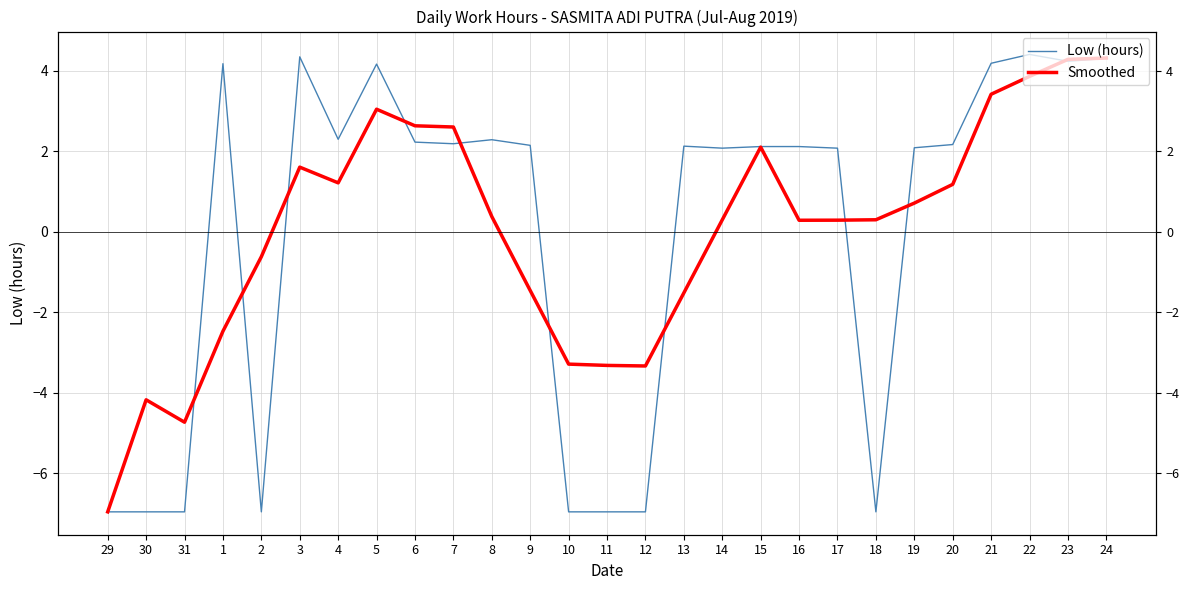

List the series in order of their overall mean, highest first.

Smoothed, Low (hours)